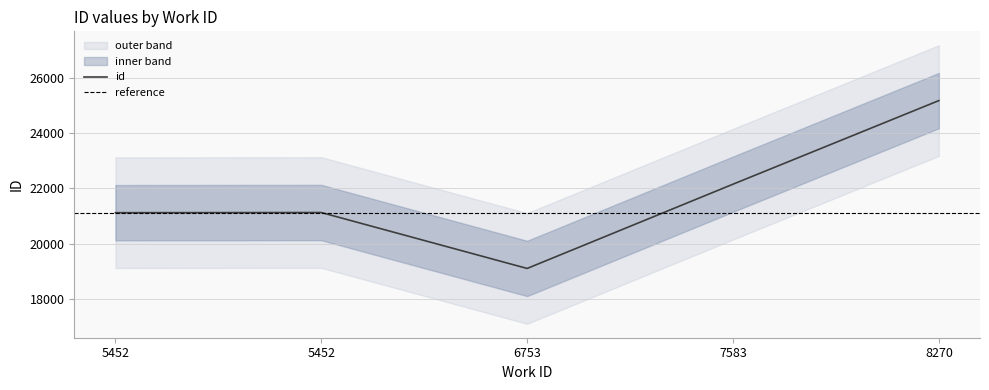

How many points are higher than both their immediate neighbors (excluding endpoints)?

1